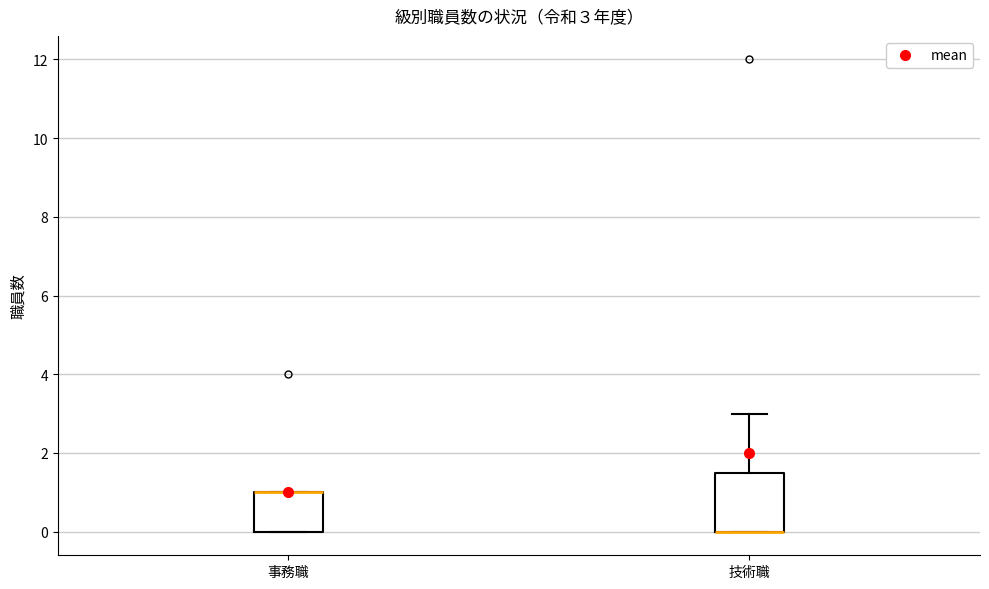

Comparing the boxes themselves (not the whiskers), which one is the tallest?

技術職